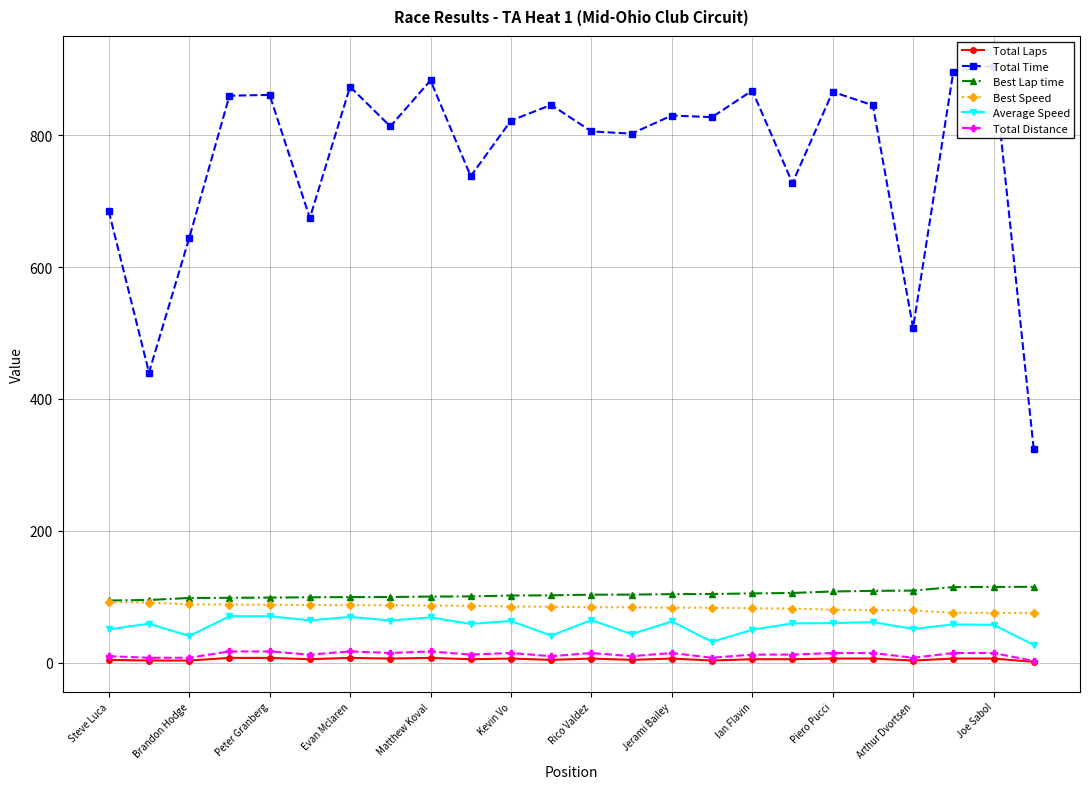

What are all the series names shown in the legend?

Total Laps, Total Time, Best Lap time, Best Speed, Average Speed, Total Distance